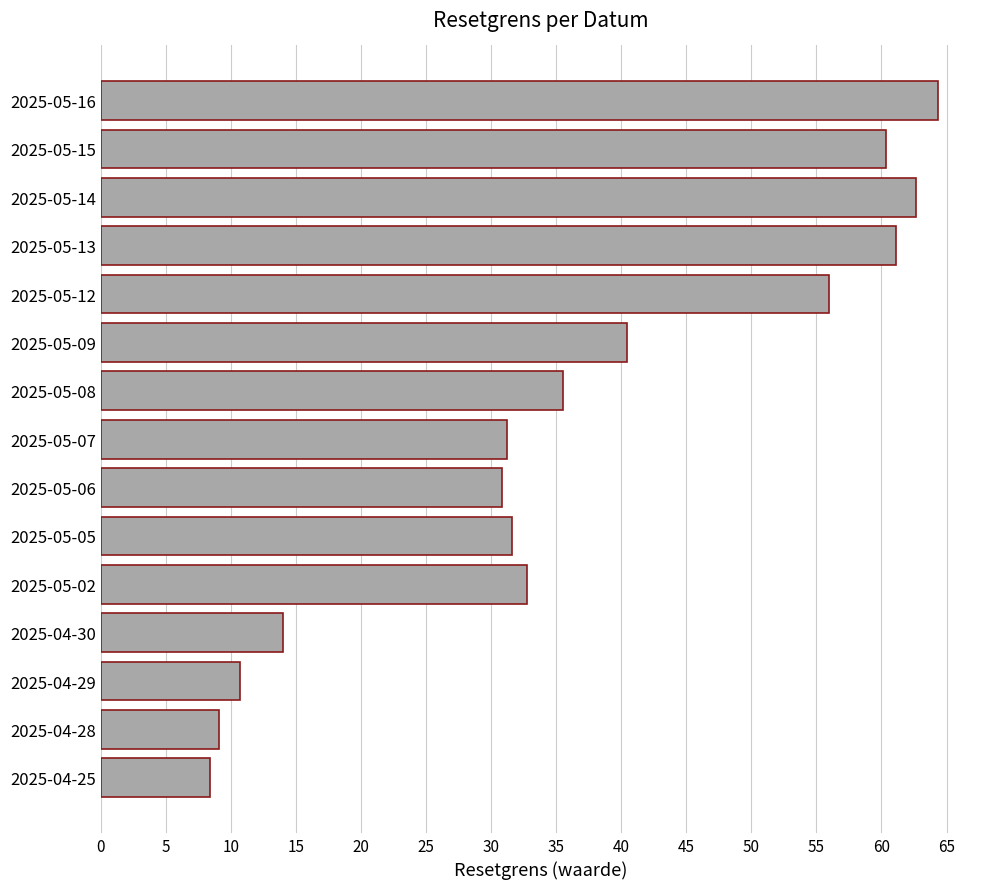

Reading top to bottom, transcribe all the data shown in this chart.

2025-05-16=64.4	2025-05-15=60.3	2025-05-14=62.7	2025-05-13=61.1	2025-05-12=56.0	2025-05-09=40.5	2025-05-08=35.6	2025-05-07=31.2	2025-05-06=30.8	2025-05-05=31.6	2025-05-02=32.7	2025-04-30=14.0	2025-04-29=10.7	2025-04-28=9.1	2025-04-25=8.4